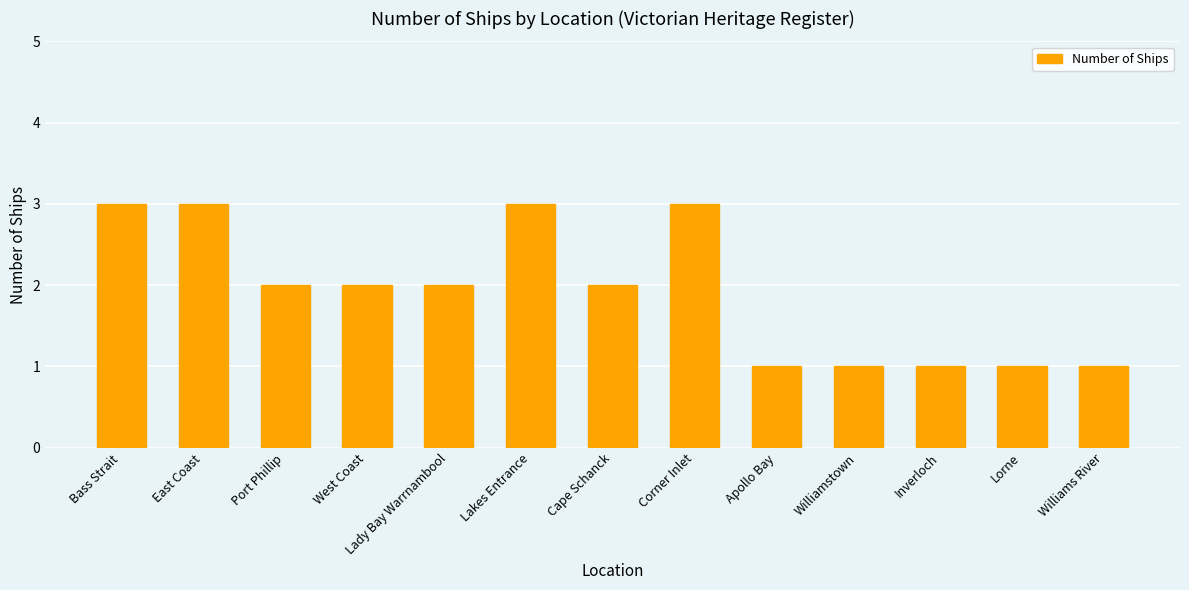

What is the ratio of the value at Corner Inlet to the value at Williamstown?

3.0